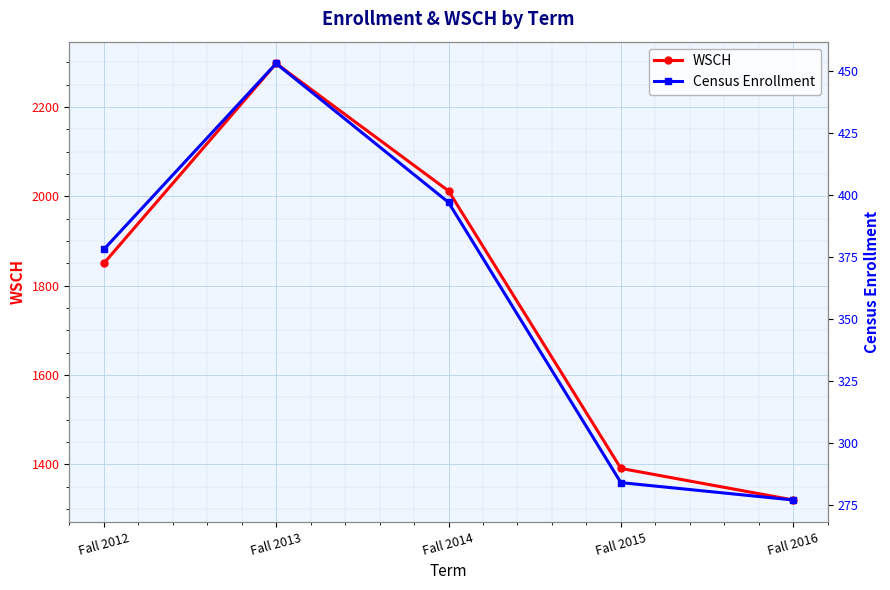

Which category has the highest value in the Census Enrollment series?

Fall 2013